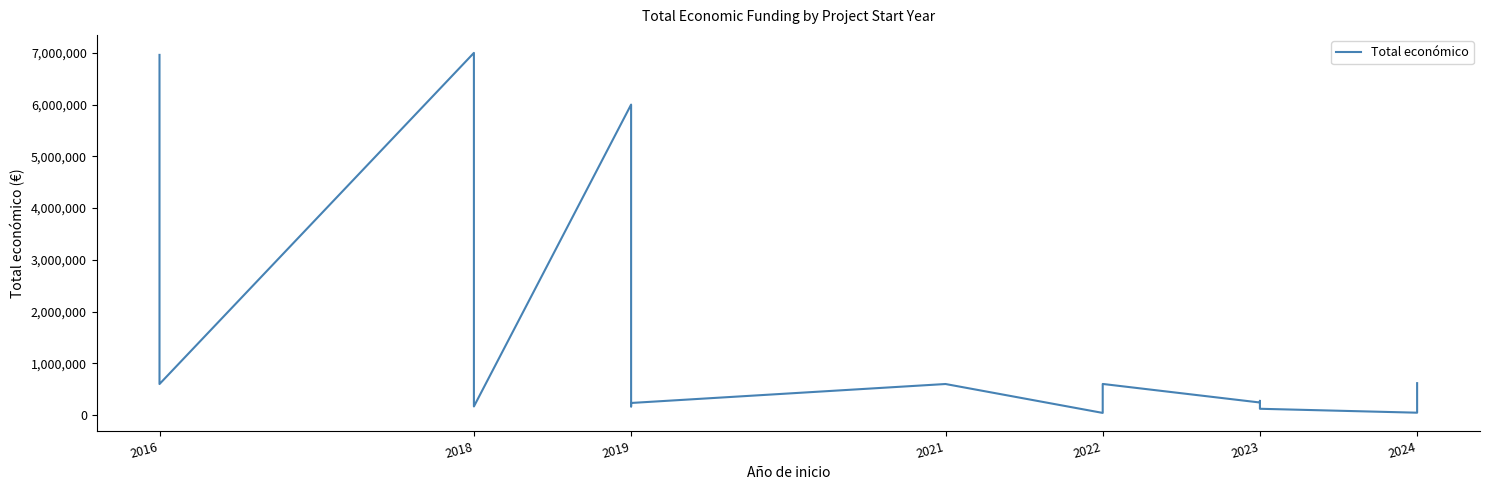

How many values exceed 273965?

8